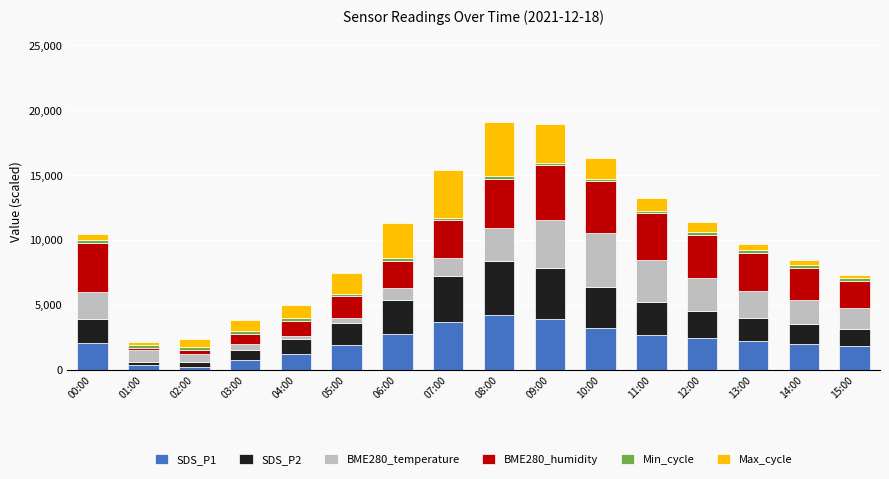

How many bars are there in total?

16